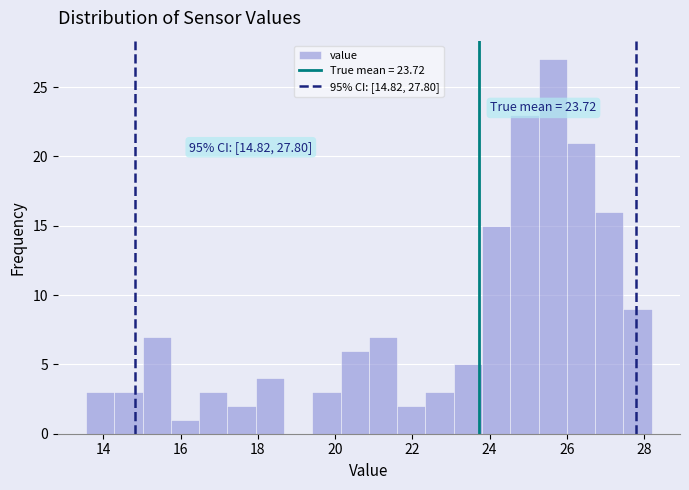

Read against the x-axis, roughly where is the centre of the tallest bar?

25.6